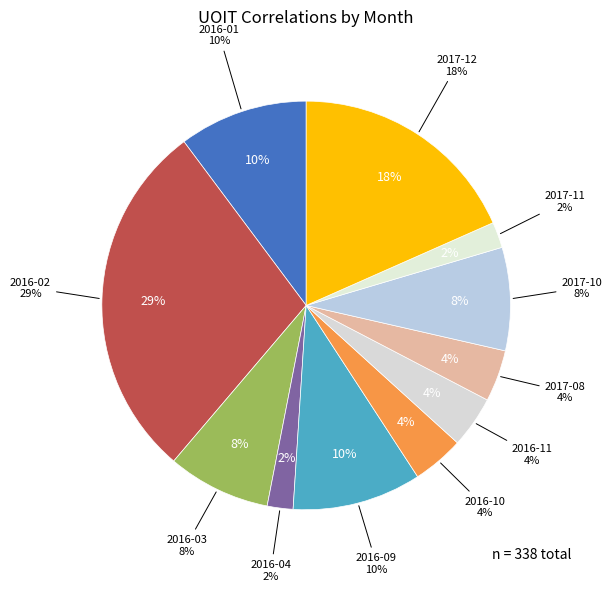

How many slices are in this pie chart?

11